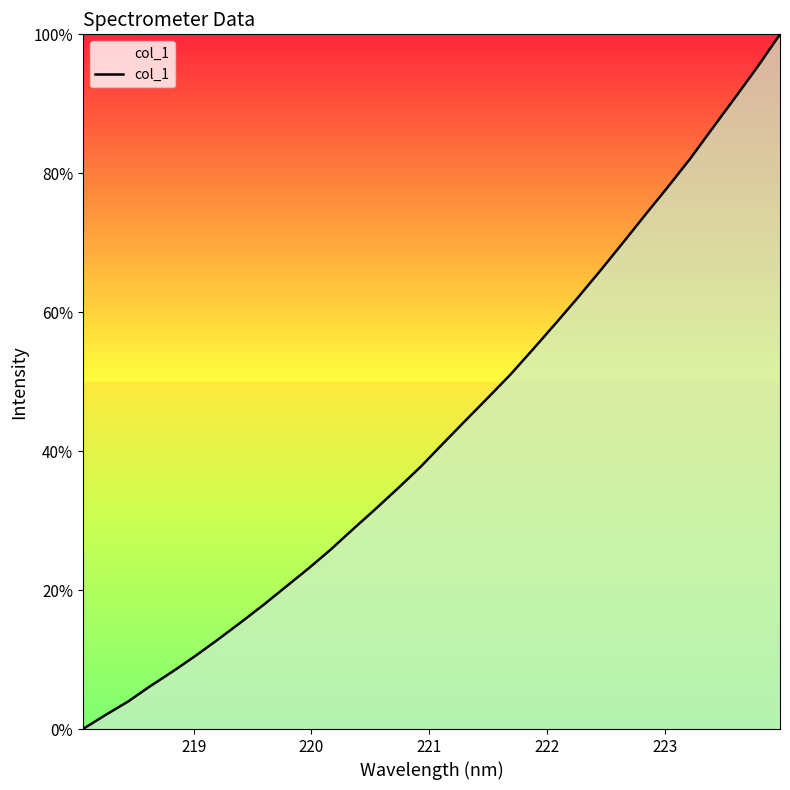

Count the number of values greater than 41.

16